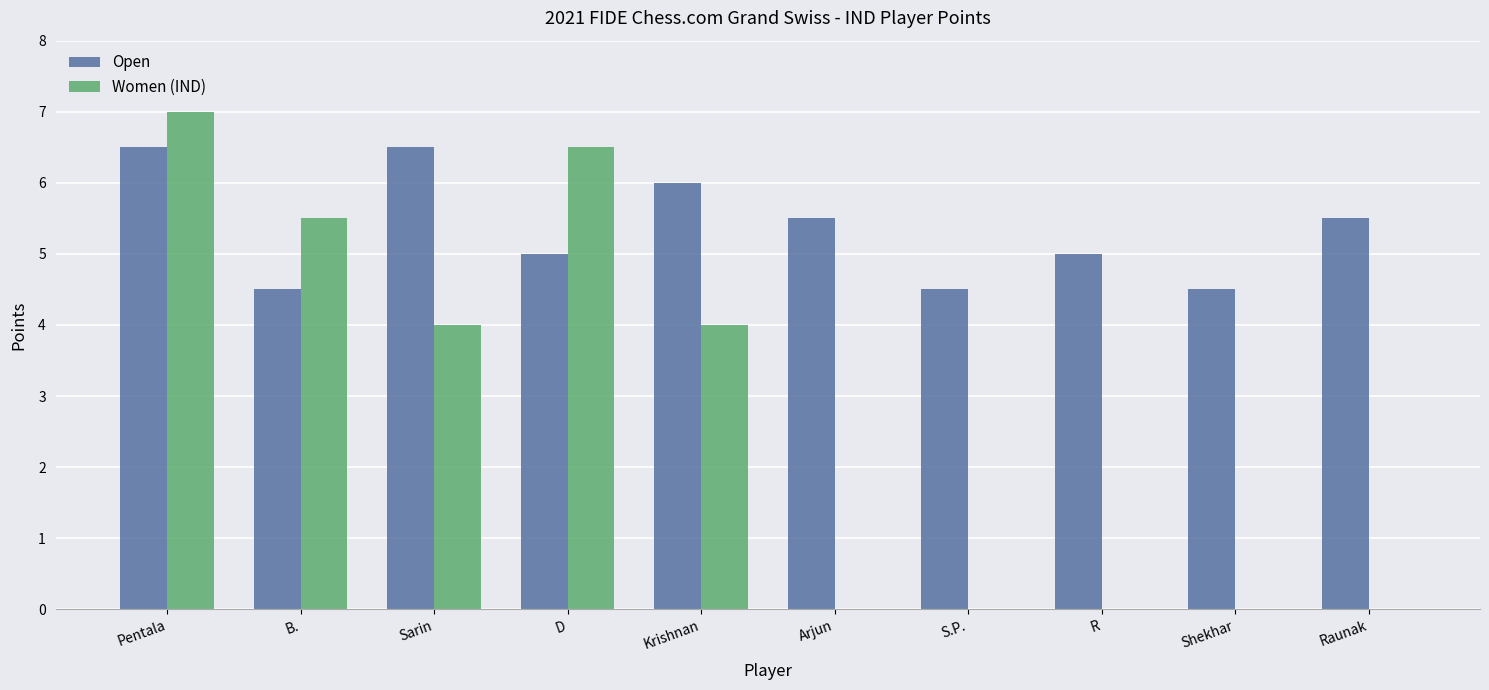

What is the greatest value displayed?

7.0